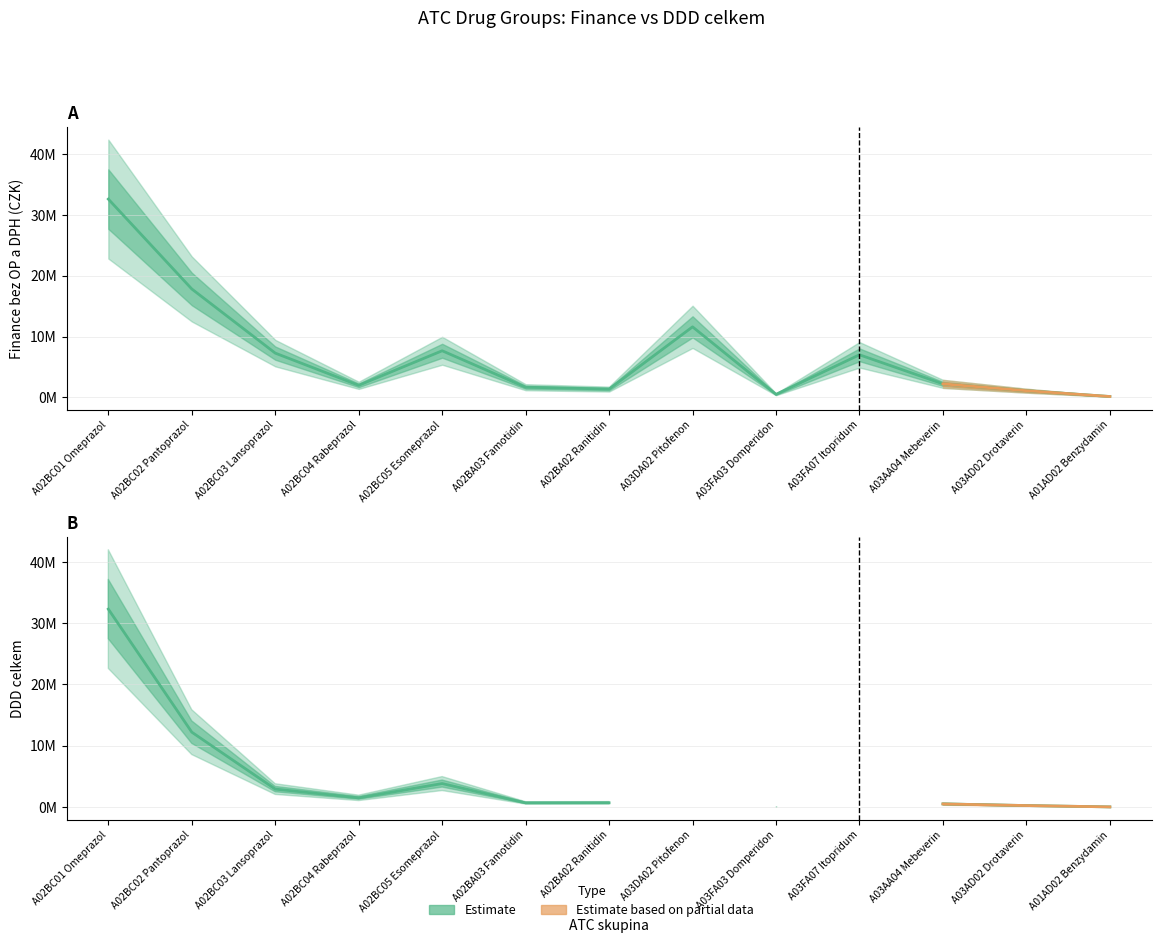

What is the difference between the DDD celkem values at A02BC03 Lansoprazol and A02BC02 Pantoprazol?

9295698.7